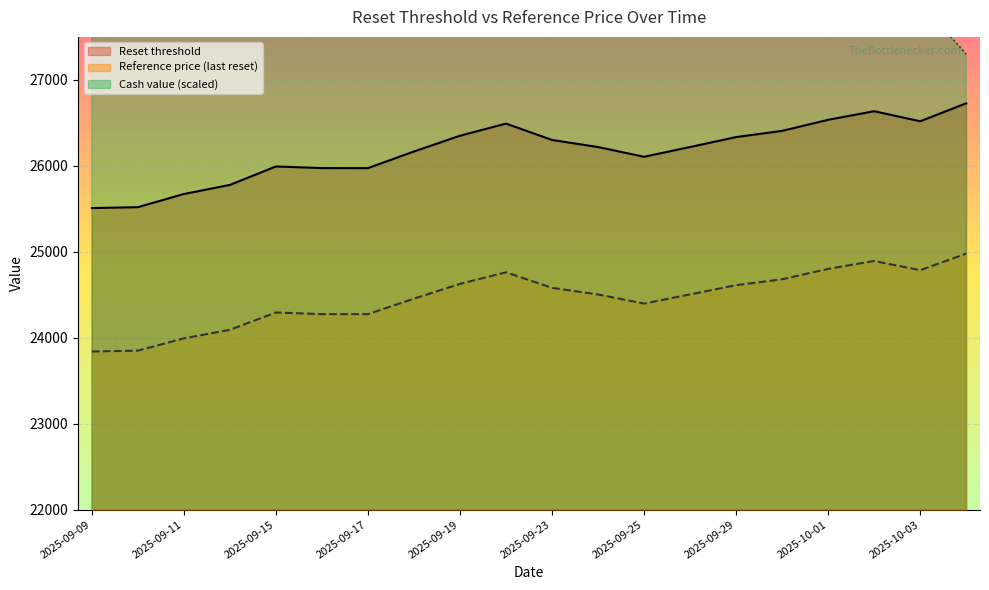

Reading left to right, list all the values displayed in this chart.

Reset threshold: 2025-09-09=25508.4	2025-09-10=25518.7	2025-09-11=25671.9	2025-09-12=25777.8	2025-09-15=25992.5	2025-09-16=25973.4	2025-09-17=25973.1	2025-09-18=26166.7	2025-09-19=26350.1	2025-09-22=26491.3	2025-09-23=26300.8	2025-09-24=26218.4	2025-09-25=26105.1	2025-09-26=26218.7	2025-09-29=26334.1	2025-09-30=26406.7	2025-10-01=26535.3	2025-10-02=26635.3	2025-10-03=26518.1	2025-10-06=26727.1
Reference price (last reset): 2025-09-09=23839.8	2025-09-10=23849.3	2025-09-11=23992.6	2025-09-12=24092.2	2025-09-15=24293.8	2025-09-16=24274.2	2025-09-17=24274.2	2025-09-18=24454.9	2025-09-19=24626.2	2025-09-22=24761.1	2025-09-23=24580.2	2025-09-24=24503.6	2025-09-25=24397.3	2025-09-26=24503.8	2025-09-29=24611.4	2025-09-30=24680.0	2025-10-01=24800.9	2025-10-02=24892.8	2025-10-03=24785.5	2025-10-06=24978.6
Cash value: 2025-09-09=31600.0	2025-09-10=31500.0	2025-09-11=30800.0	2025-09-12=30400.0	2025-09-15=29600.0	2025-09-16=29700.0	2025-09-17=29700.0	2025-09-18=29000.0	2025-09-19=28400.0	2025-09-22=28000.0	2025-09-23=28500.0	2025-09-24=28800.0	2025-09-25=29100.0	2025-09-26=28700.0	2025-09-29=28400.0	2025-09-30=28200.0	2025-10-01=27800.0	2025-10-02=27600.0	2025-10-03=27900.0	2025-10-06=27300.0